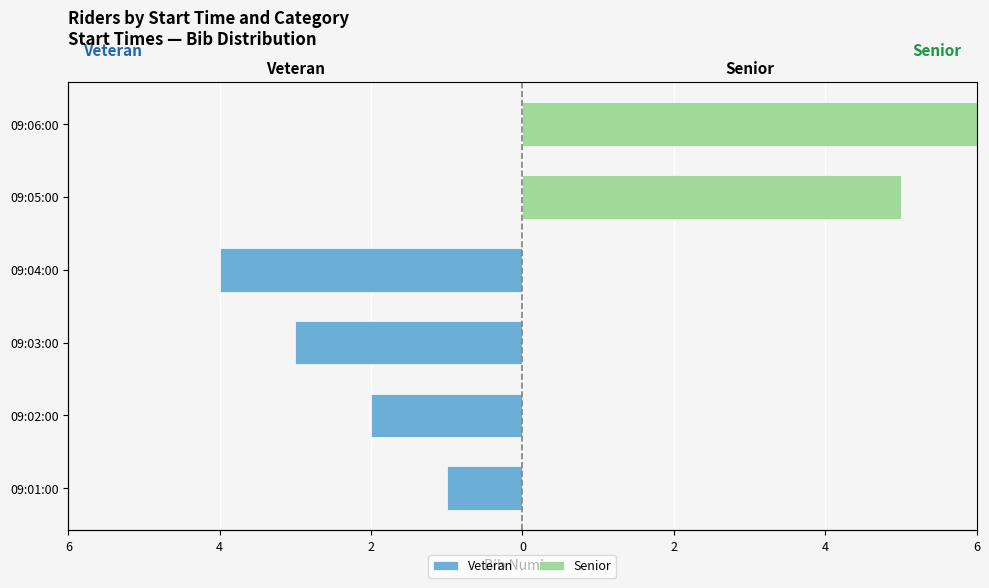

Between 09:04:00 and 09:05:00, which is larger?

09:05:00